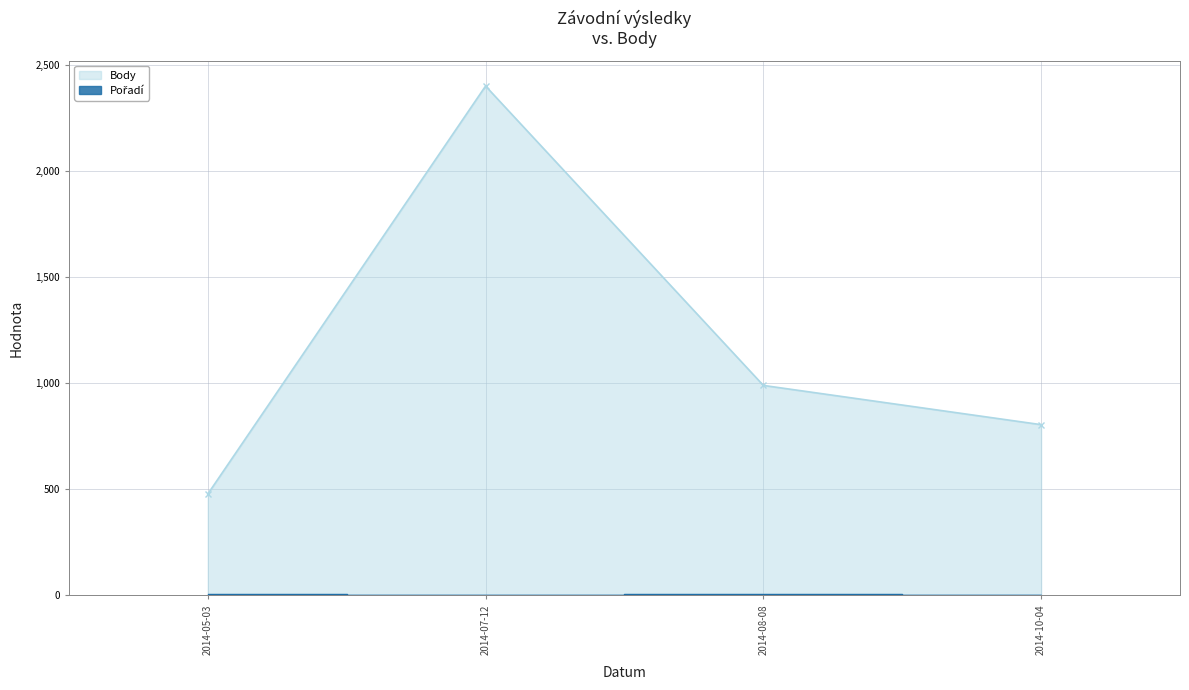

What is the sum of all Pořadí values?

15